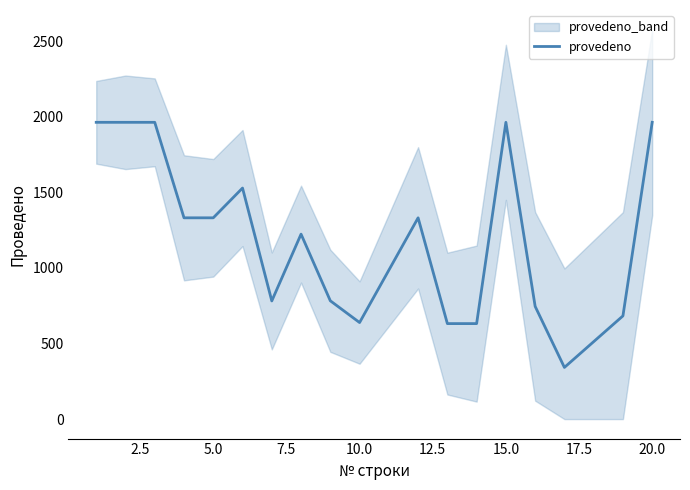

Reading left to right, transcribe all the data shown in this chart.

1964	1964	1964	1332	1332	1529	782	1224	783	639	1332	632	632	1964	746	342	683	1964